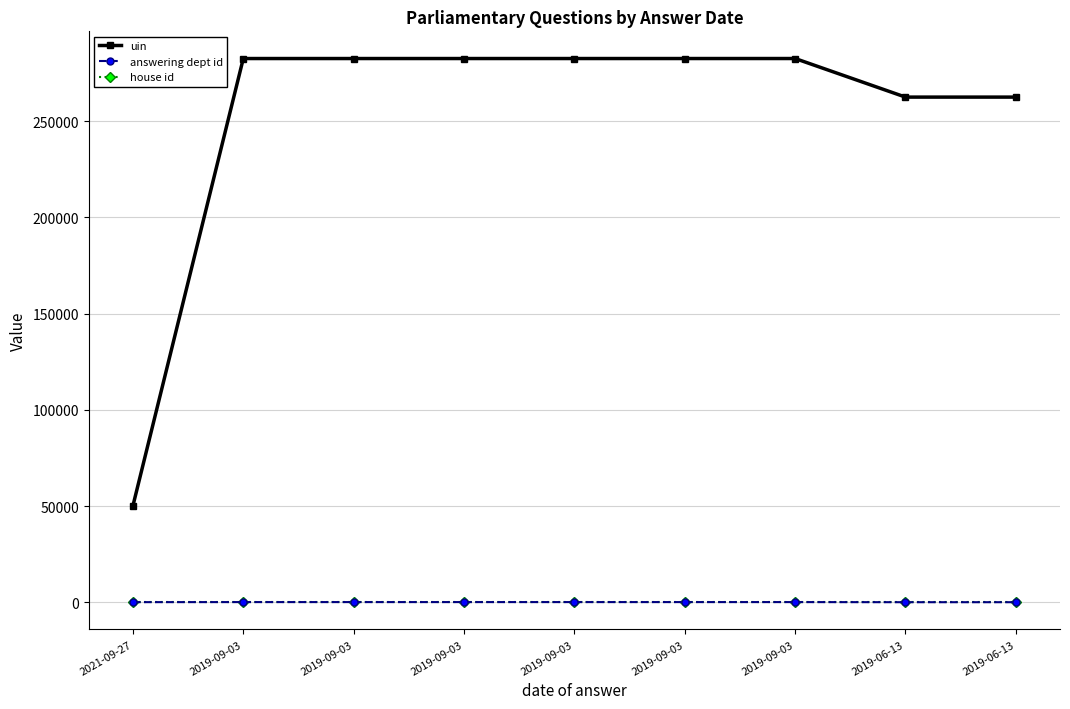

Which series changed the most between 2019-09-03 and 2019-06-13?

uin